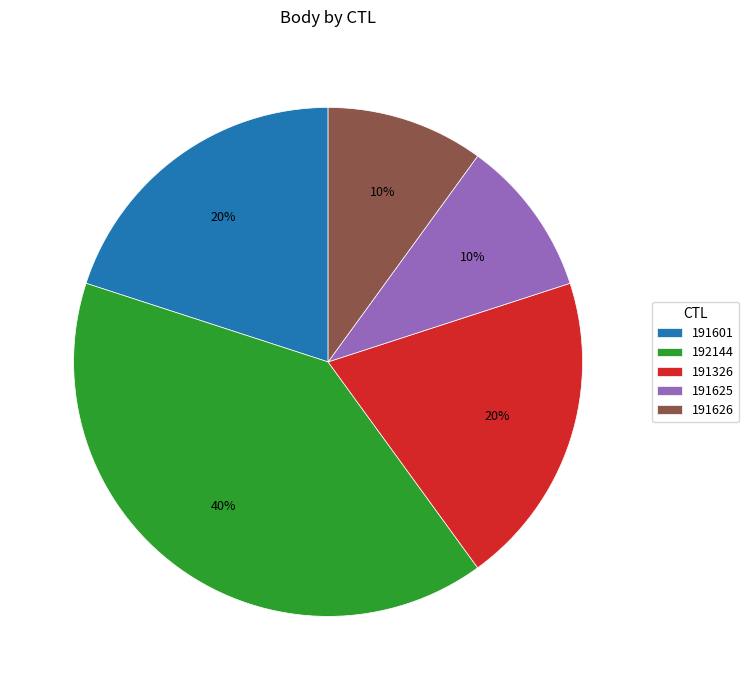

How many segments does this pie chart have?

5